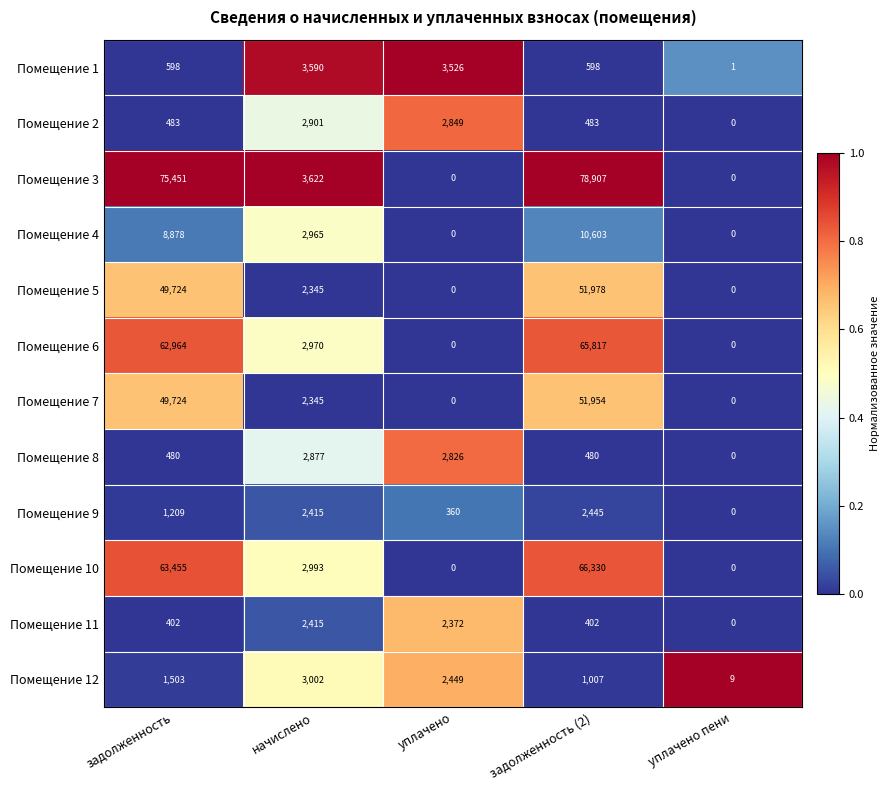

Is it true that Помещение 3 equals 23973 at уплачено?

False